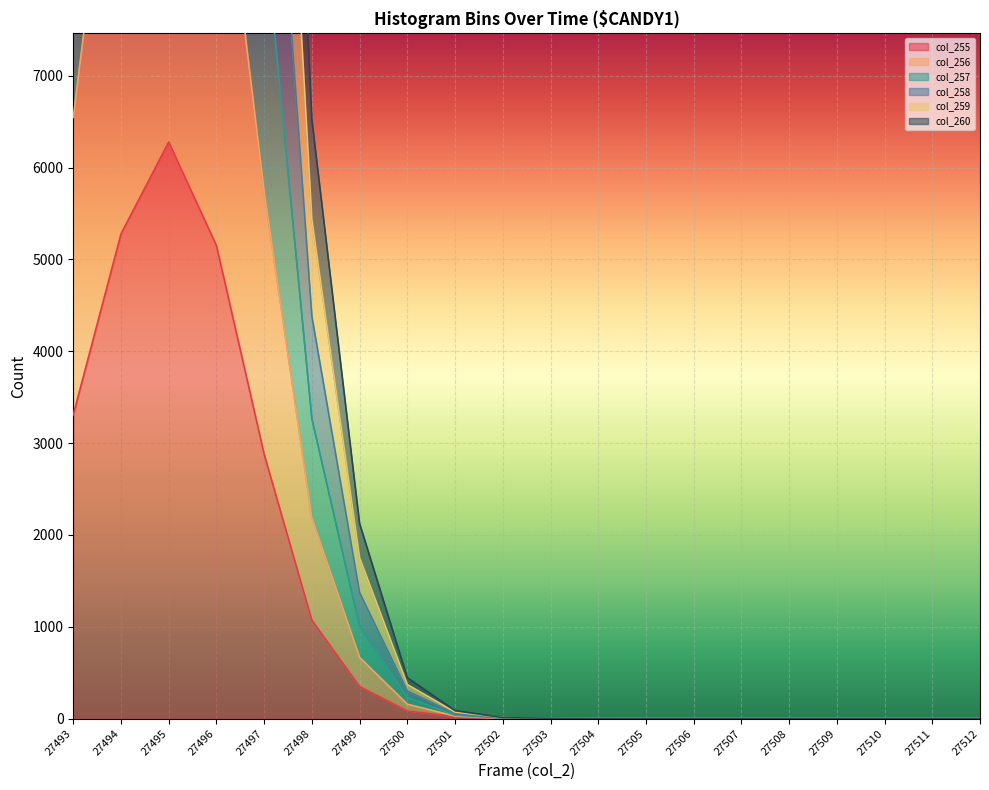

Which label corresponds to the smallest value in the chart?

27502